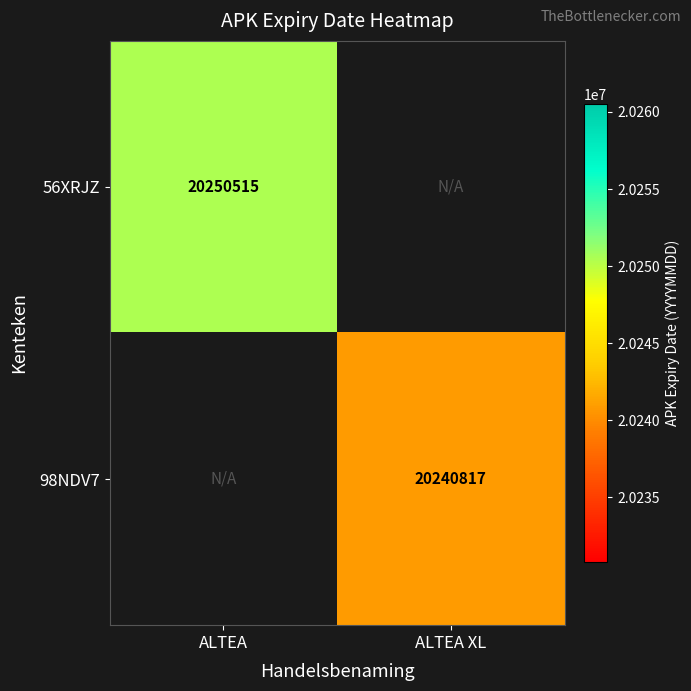

How many categories are shown in the chart?

2